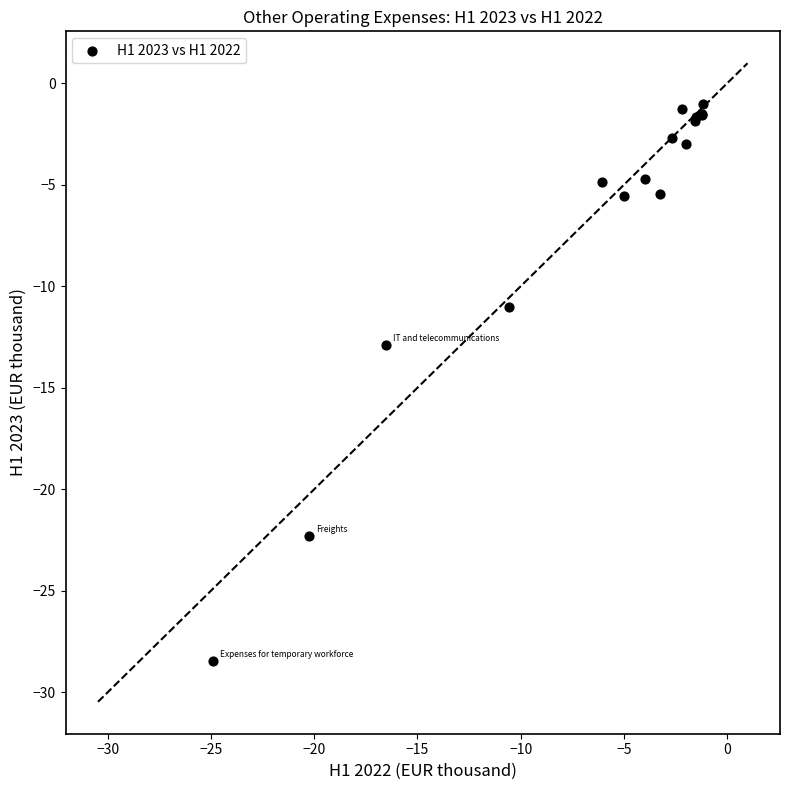

What Y value in the scatter plot is closest to -14?

-12.9